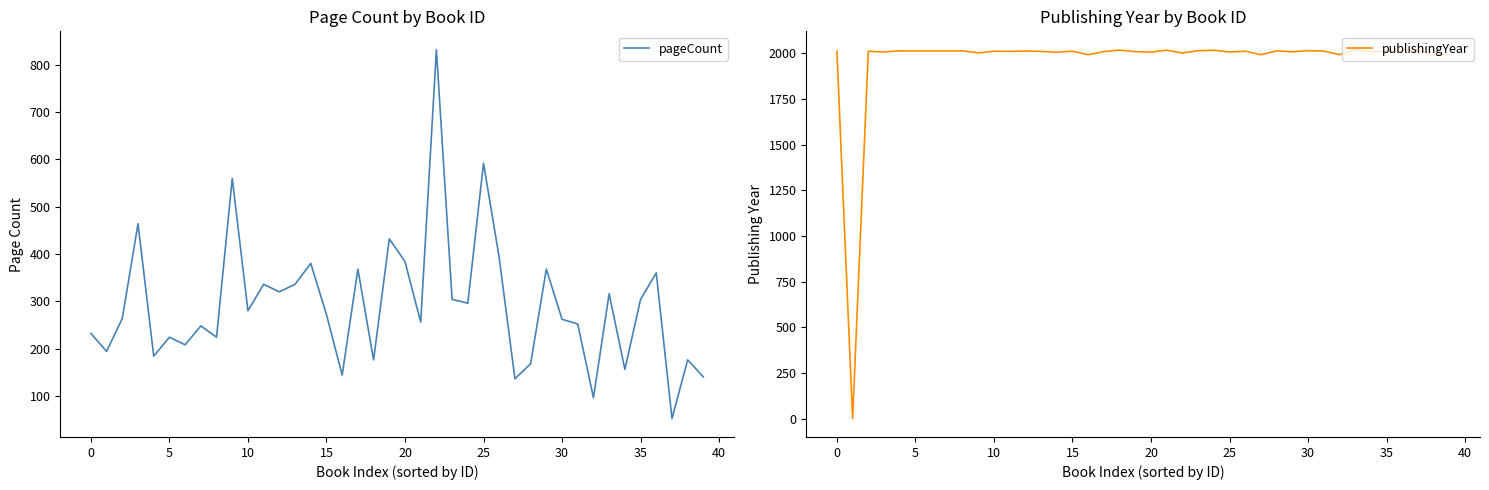

Reading left to right, extract all data points from this chart.

pageCount: 232	194	264	464	184	224	208	248	224	560	280	336	320	336	380	272	144	368	176	432	384	256	832	304	296	592	392	136	168	368	262	252	96	316	156	304	360	52	176	140
publishingYear: 2012	0	2012	2008	2014	2014	2014	2014	2014	2003	2012	2011	2013	2011	2007	2012	1993	2010	2018	2010	2007	2018	2002	2015	2017	2008	2012	1993	2014	2009	2015	2013	1993	2019	2009	2013	2020	2020	1991	1993